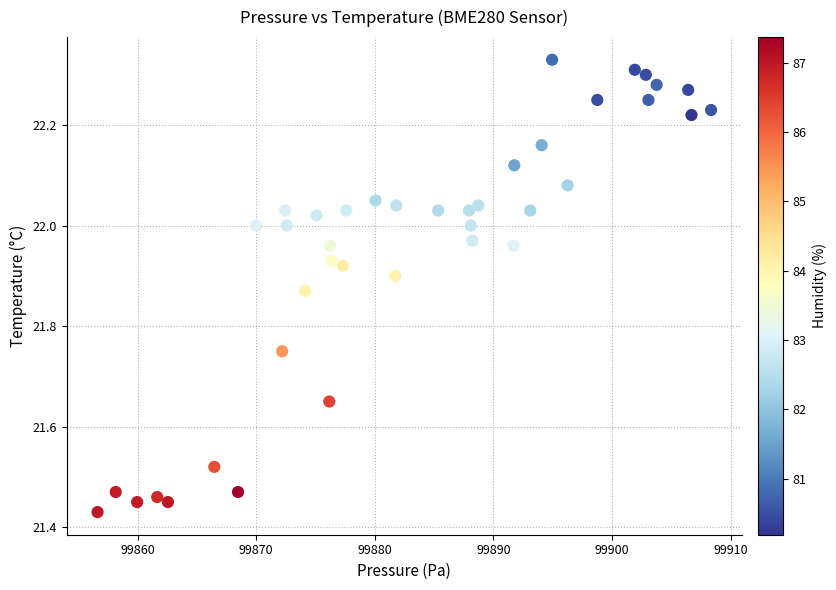

What is the range of Y values (max minus min)?

0.9